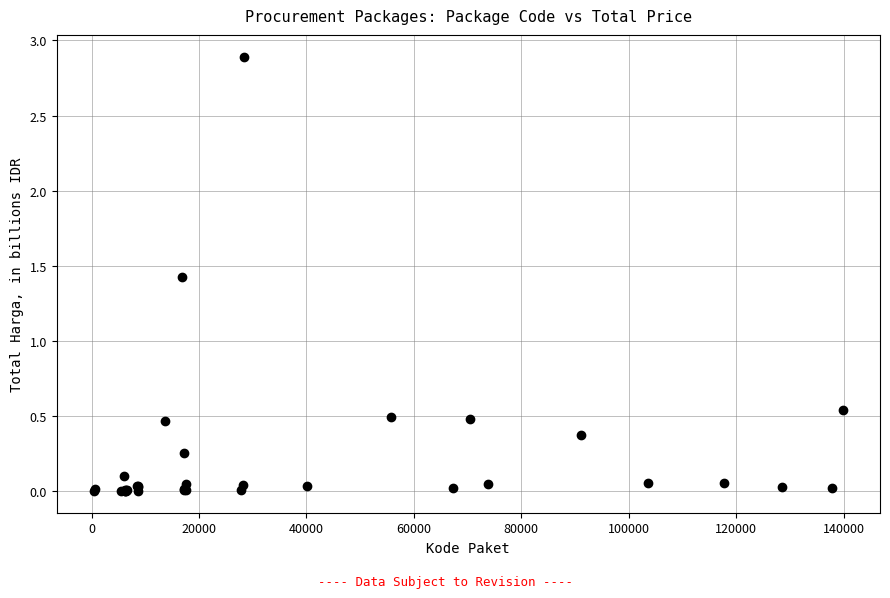

What Y value in the scatter plot is closest to 1?

1.4